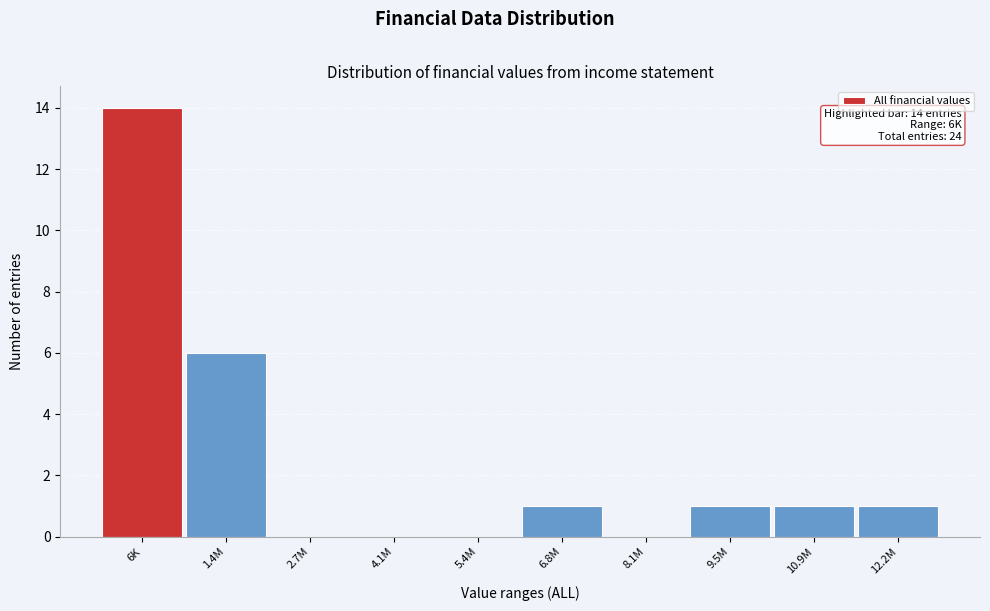

Reading right to left, list all the values displayed in this chart.

12.2M=1	10.9M=1	9.5M=1	8.1M=0	6.8M=1	5.4M=0	4.1M=0	2.7M=0	1.4M=6	6K=14